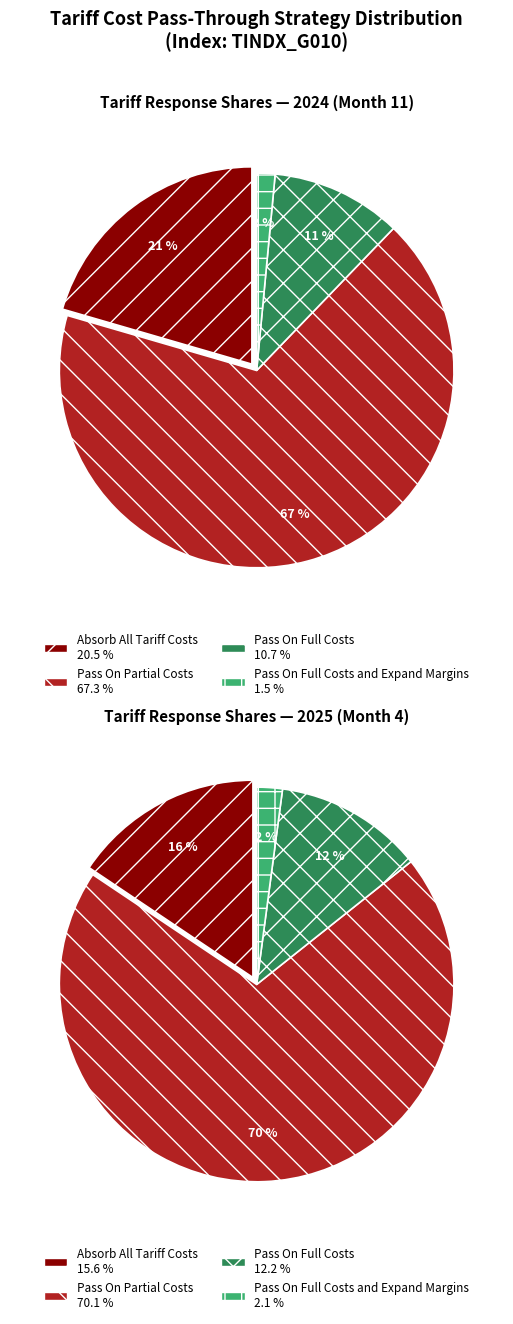

To the nearest percent, what portion does 2025 represent?

51%